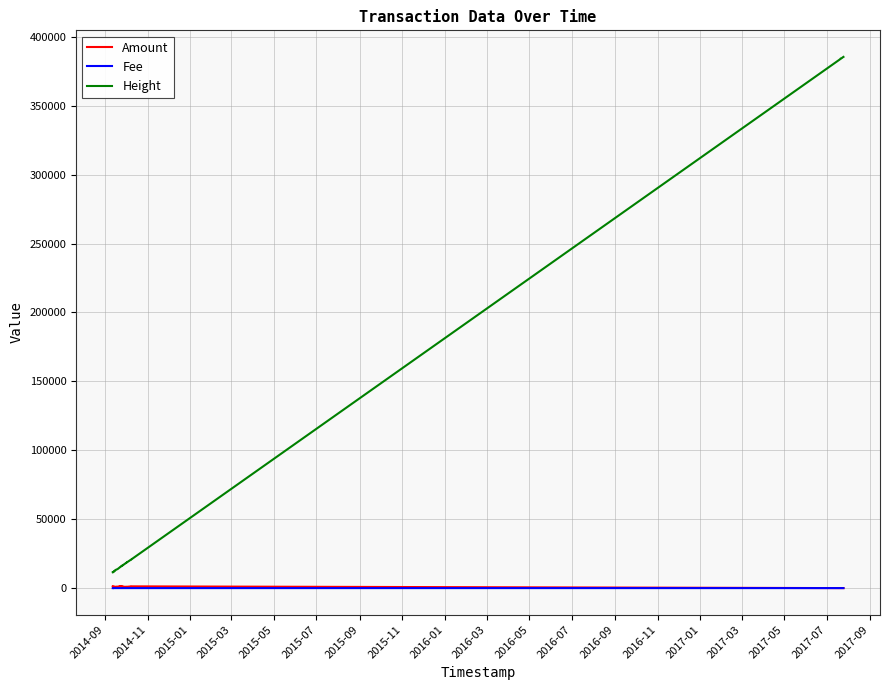

The Amount series shows 1267.5 at 2014-09. True or false?

True